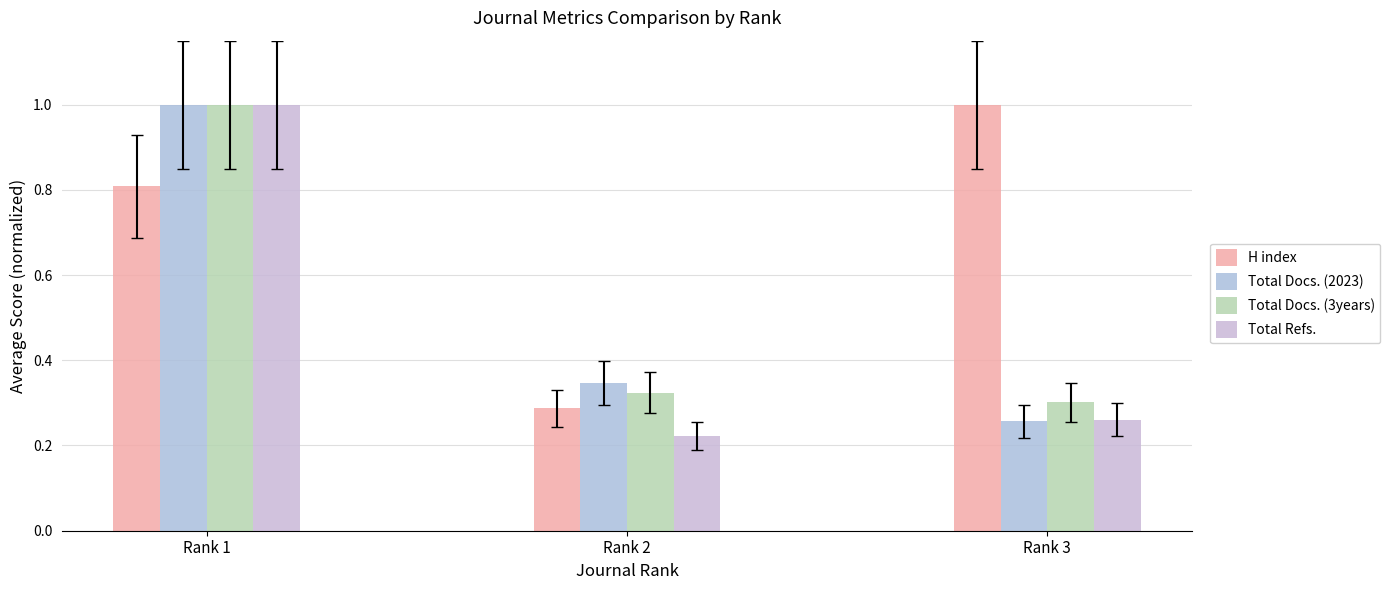

Is it true that H index equals 1.4 at Rank 1?

False